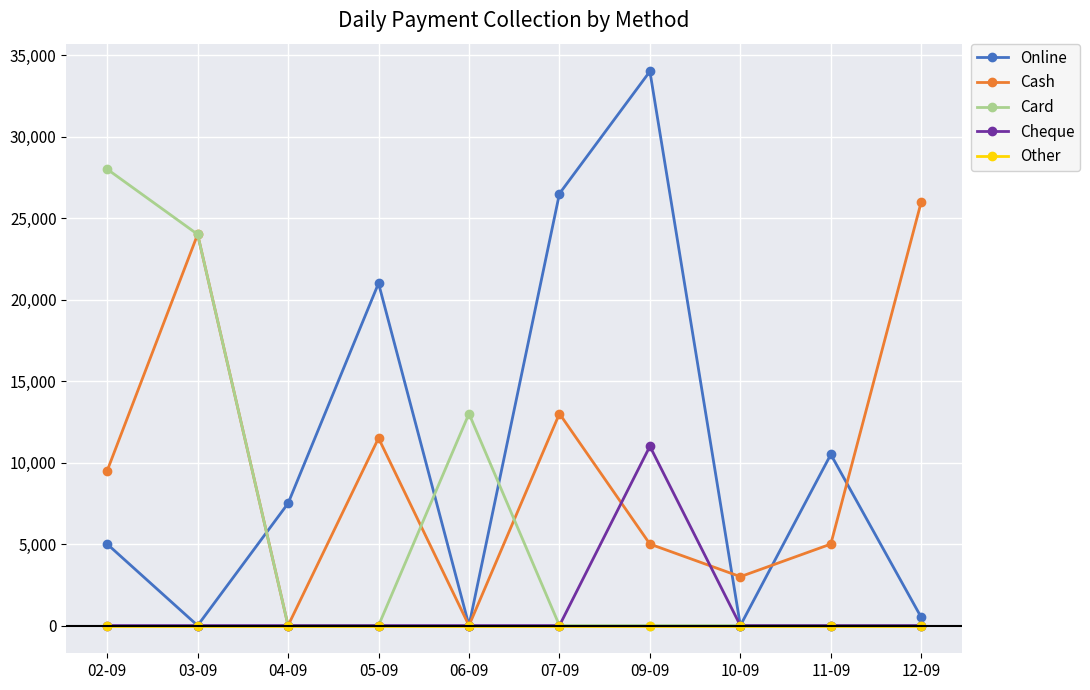

What is the difference between the highest and lowest values at 06-09?

13000